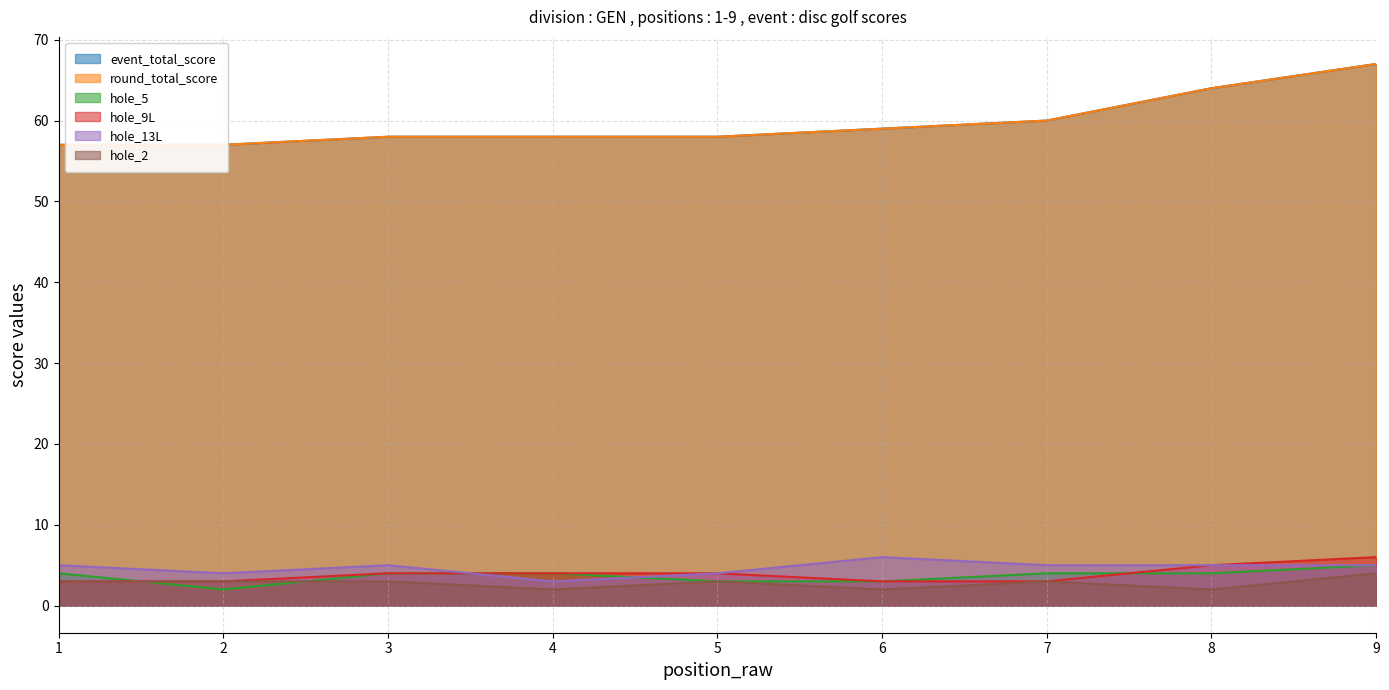

What is the difference between the maximum and minimum values in the hole_9L series?

3